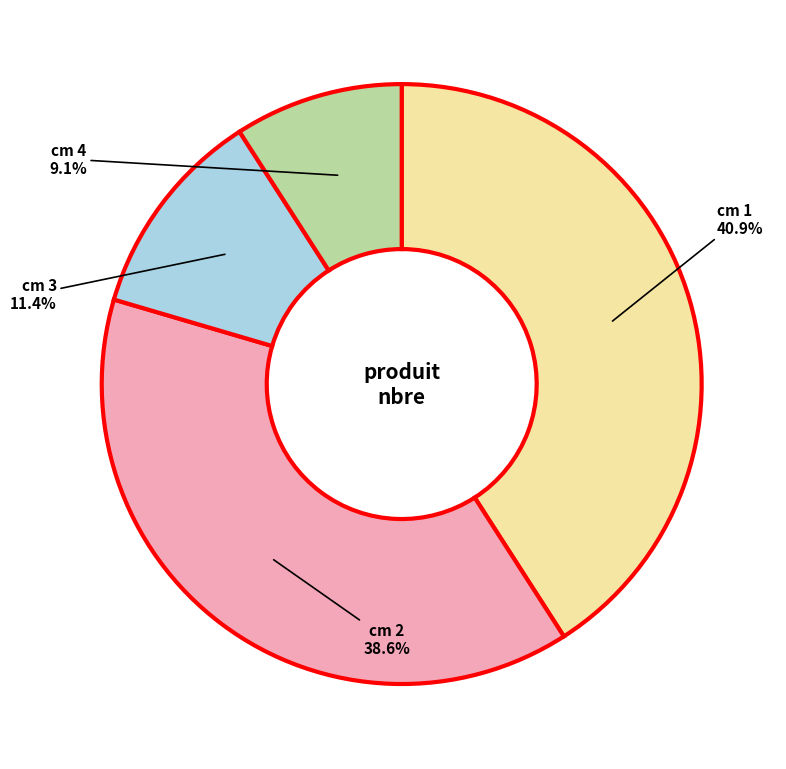

Does cm 4 account for over 50% of the chart?

No